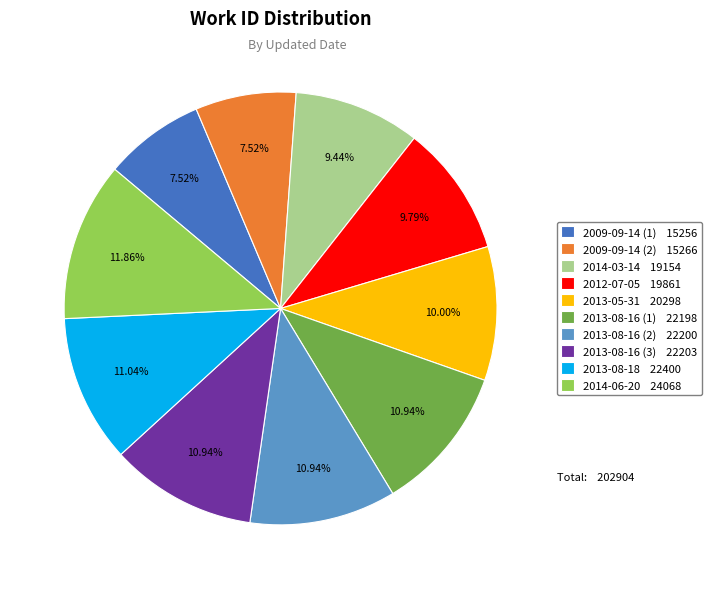

Is 2013-08-16 (3) 22203 the majority of the pie?

No